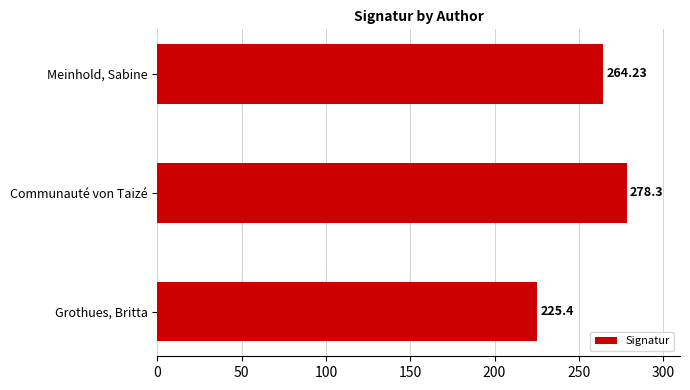

How many categories are shown in the chart?

3